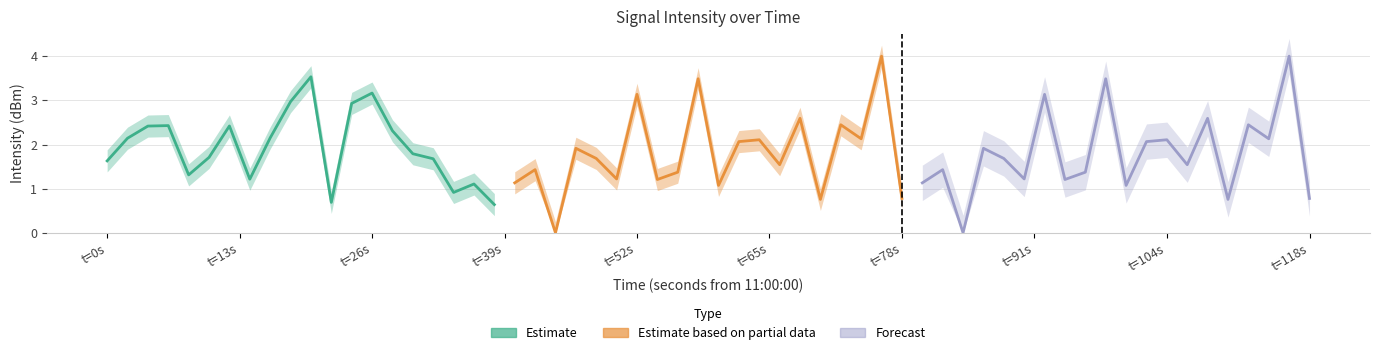

In Estimate, how many points are lower than both neighbors (excluding endpoints)?

4